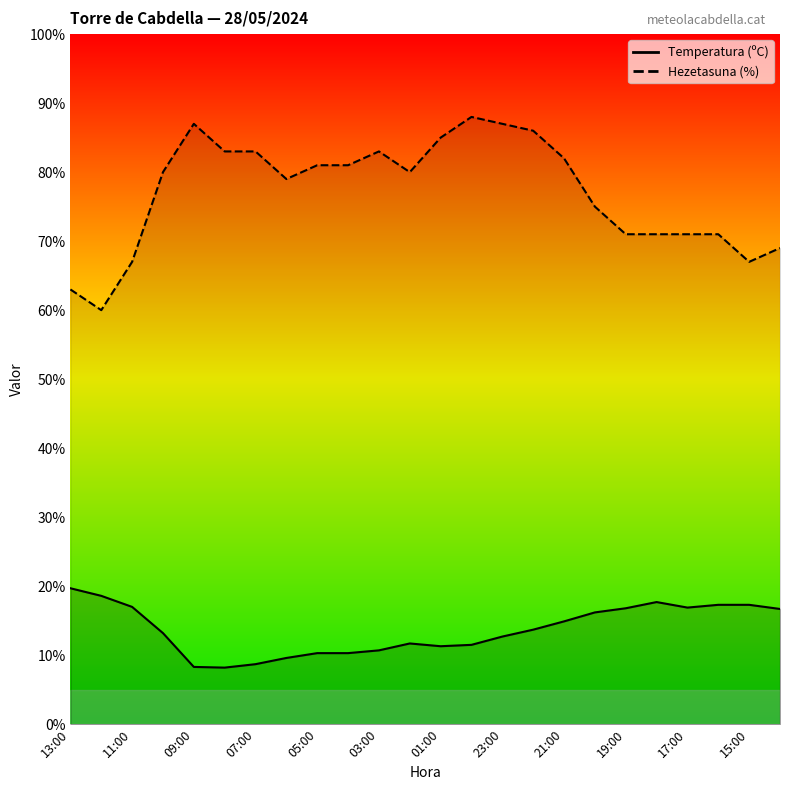

Between 07:00 and 05:00, which series saw the biggest shift?

Hezetasuna (%)